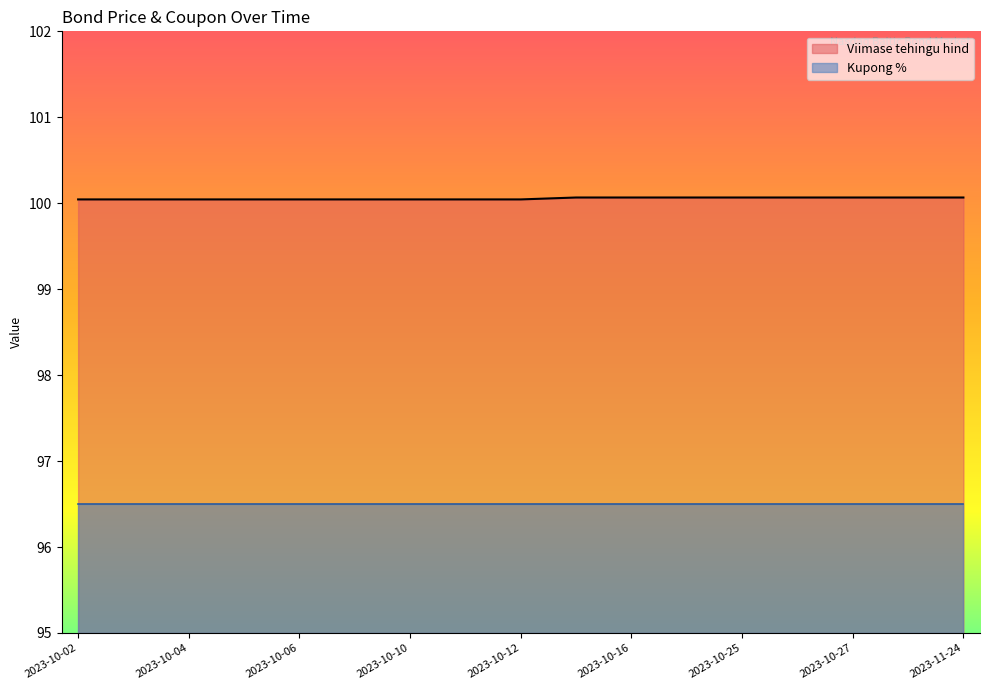

Is it true that the value at 2023-11-24 is 100.1?

True